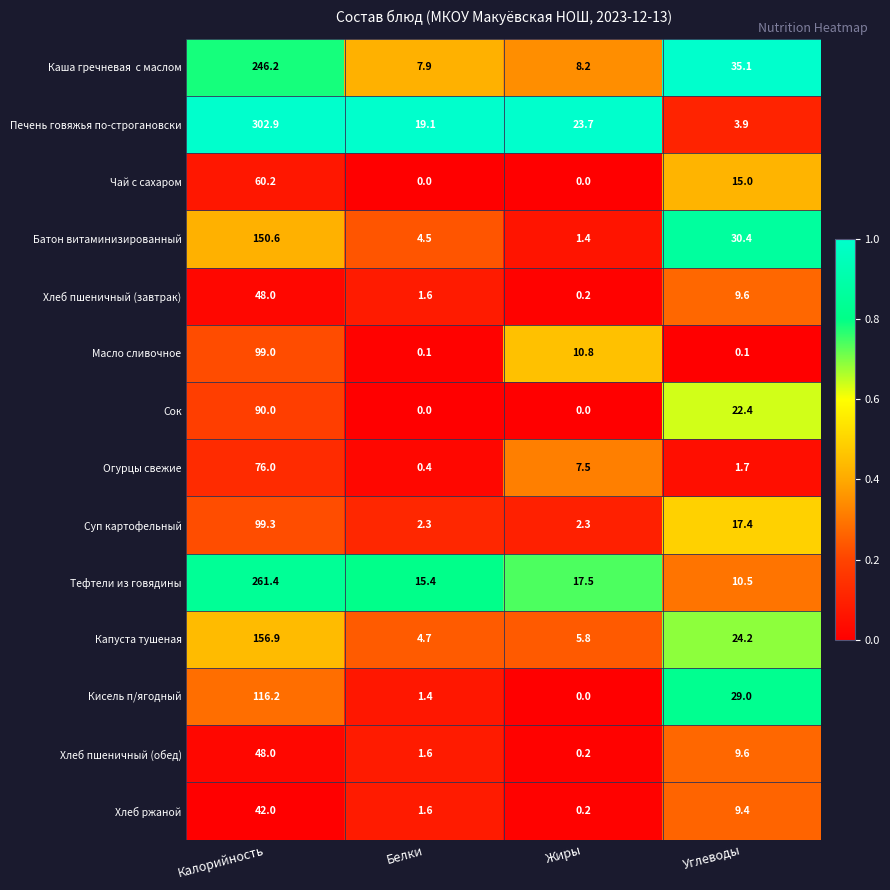

Rank the categories by Хлеб пшеничный (завтрак) value from lowest to highest.

Жиры, Белки, Углеводы, Калорийность